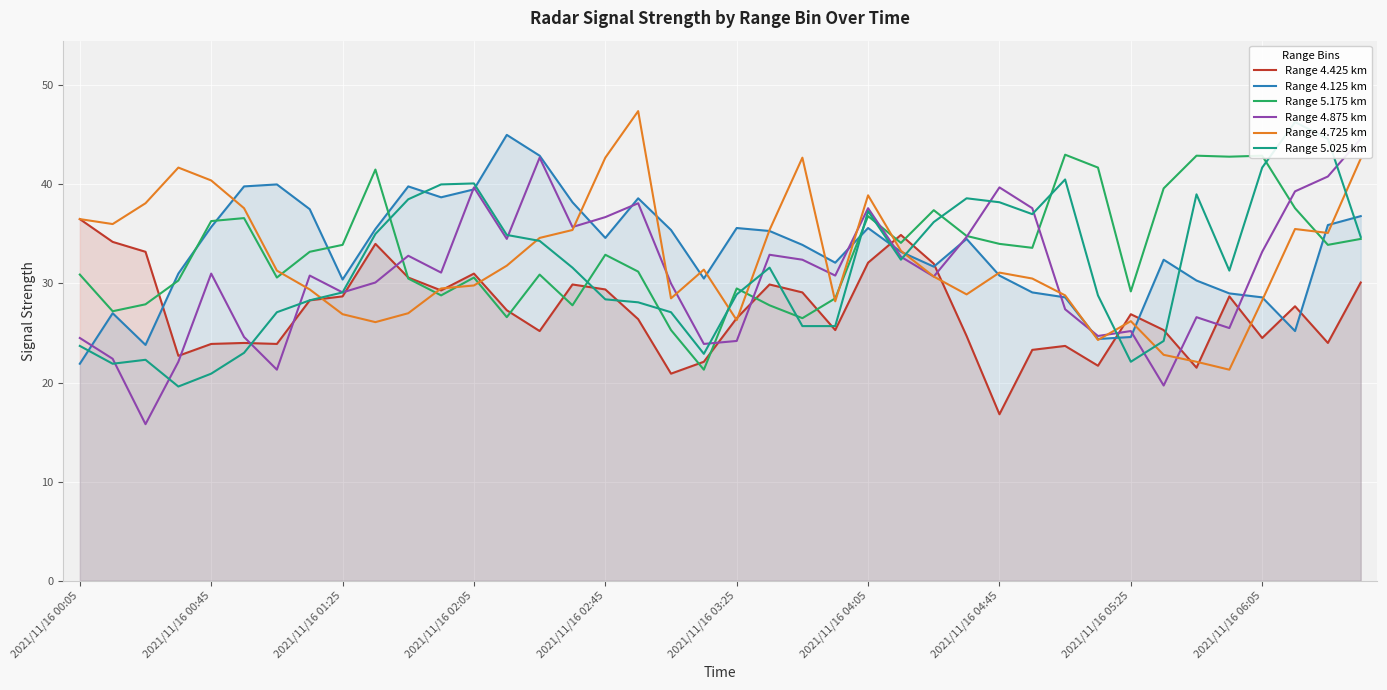

True or false: Range 5.175 km has a value of 30.3 at 2021/11/16 02:05.

True